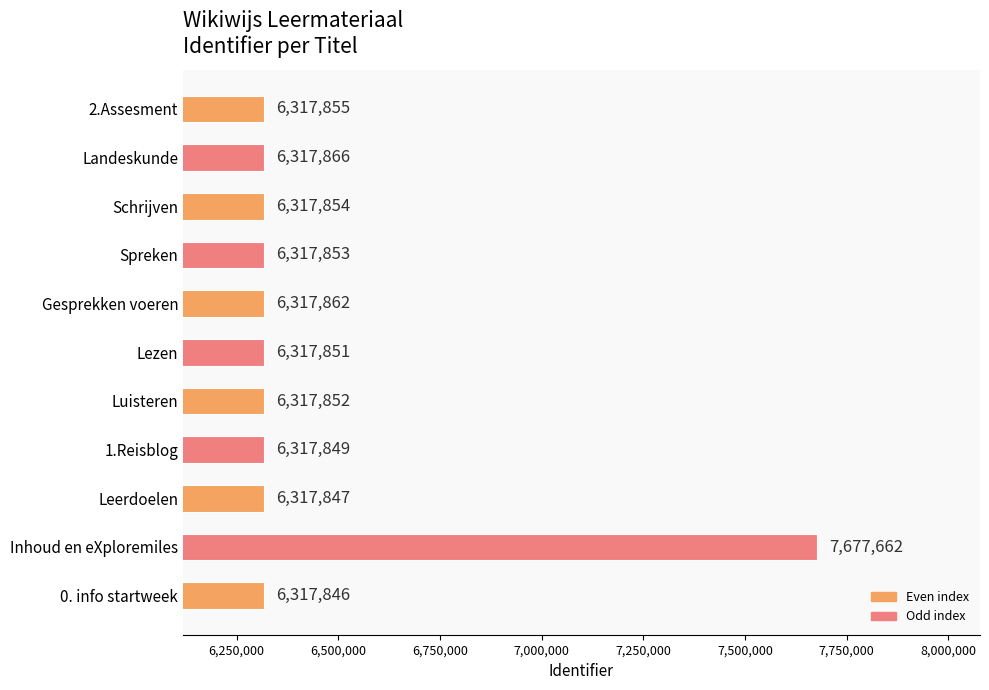

What is the sum of all values?

70856197